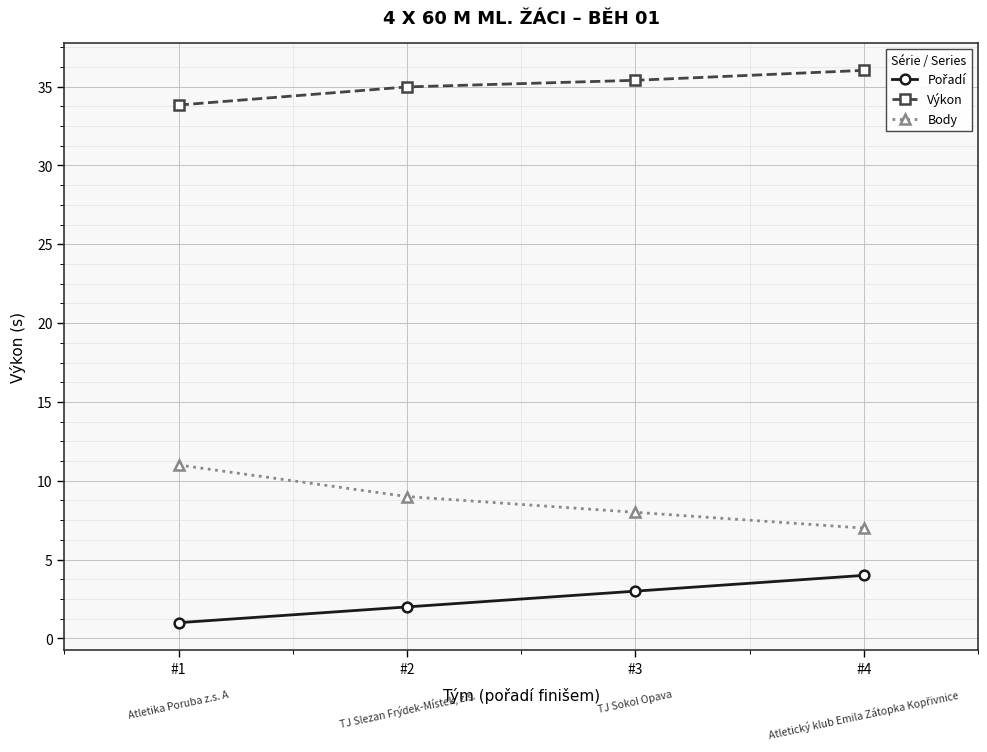

What is the sum of all Výkon values?

140.2